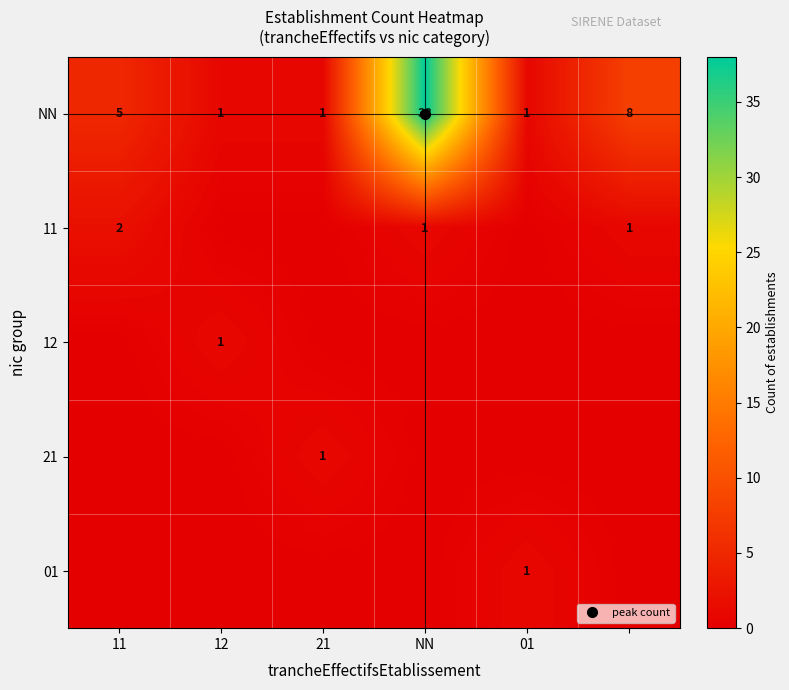

List the series in order of their peak value, highest first.

NN, 11, 12, 21, 01